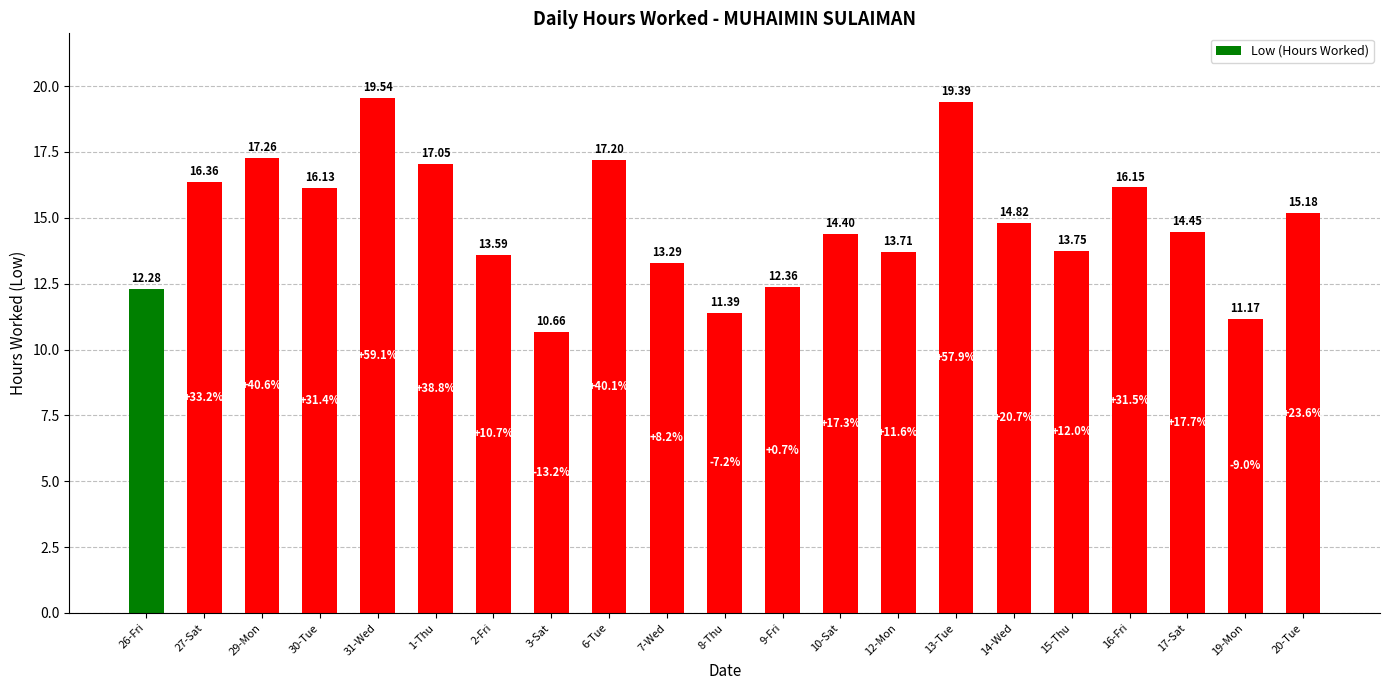

List the labels in order of value, smallest first.

3-Sat, 19-Mon, 8-Thu, 26-Fri, 9-Fri, 7-Wed, 2-Fri, 12-Mon, 15-Thu, 10-Sat, 17-Sat, 14-Wed, 20-Tue, 30-Tue, 16-Fri, 27-Sat, 1-Thu, 6-Tue, 29-Mon, 13-Tue, 31-Wed